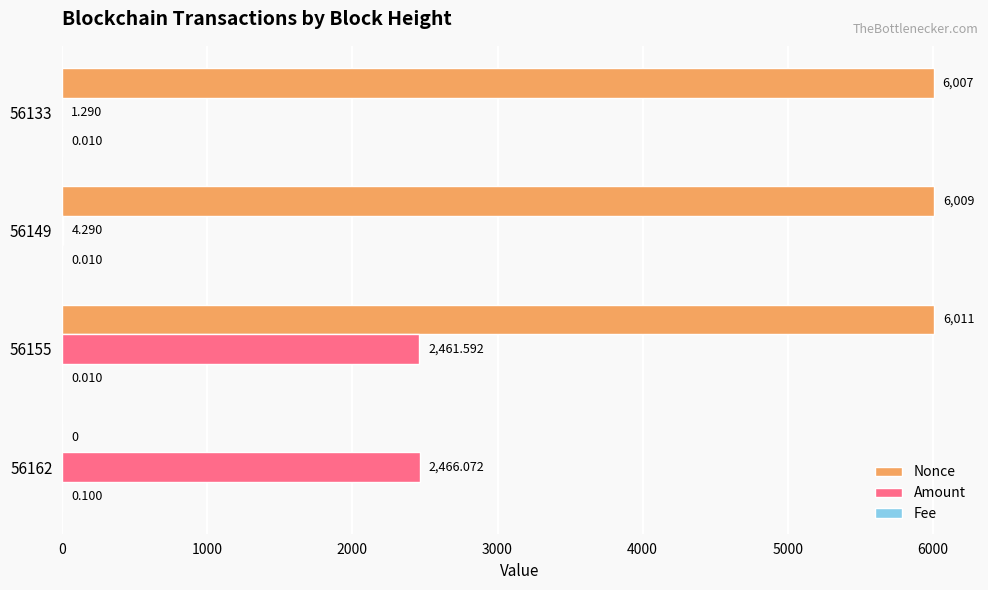

Between 56149 and 56133, which series saw the biggest shift?

Amount